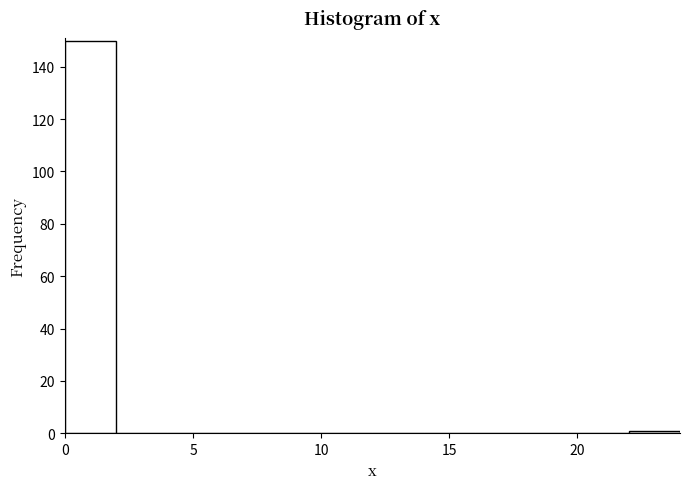

What is the height of the bar covering 0 to 2 on the x-axis? The values are not printed on the chart, so give them approximately, as read against the axis.

150